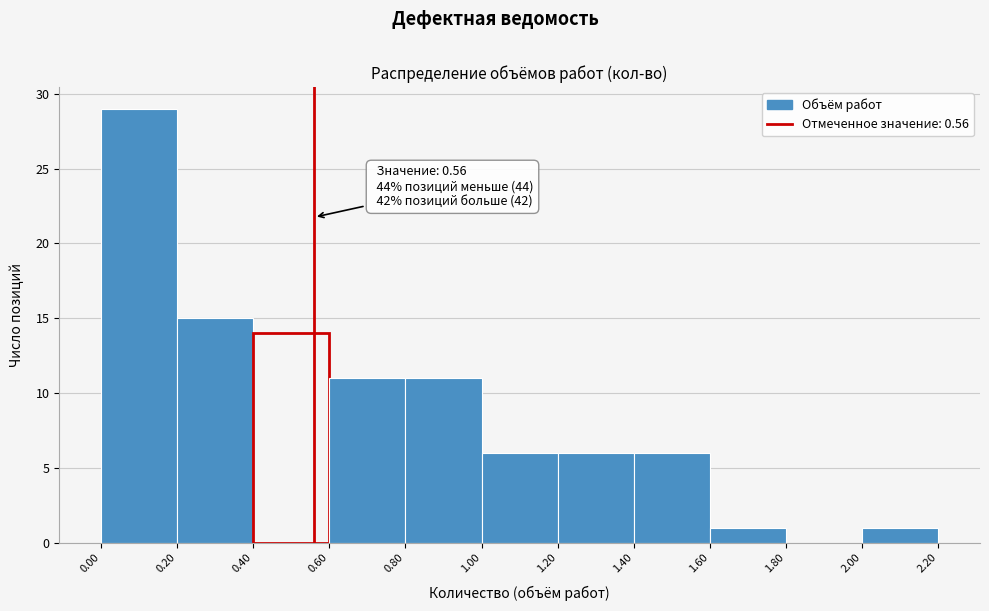

Over which range of the x-axis is the bar tallest?

0.00 to 0.20